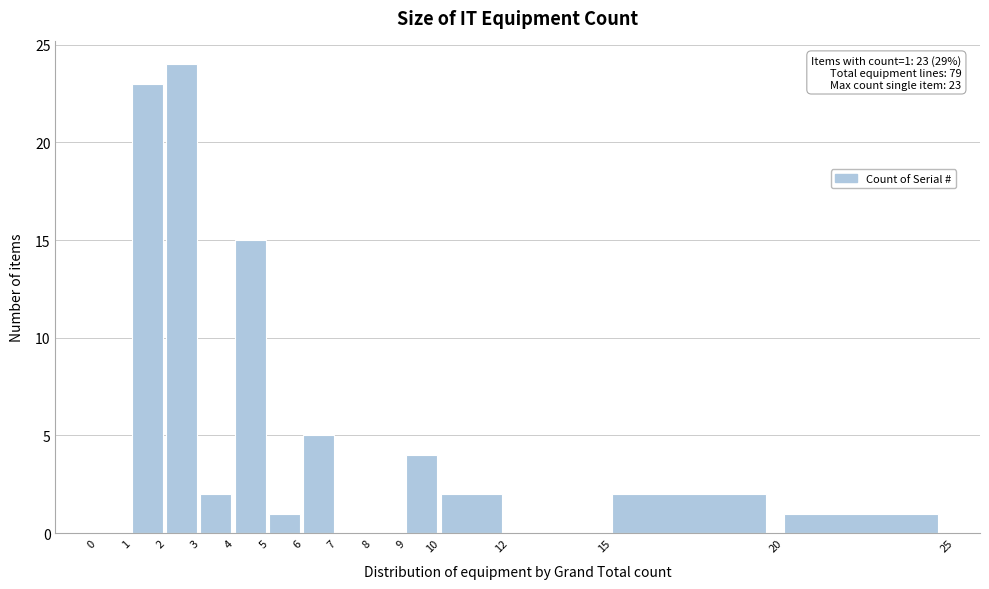

Which range on the x-axis has the tallest bar?

2 to 3